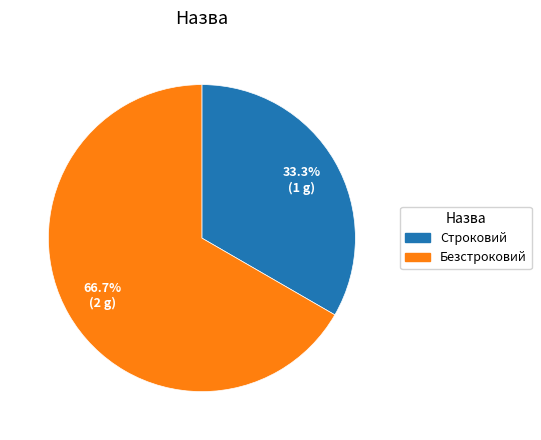

How many segments does this pie chart have?

2